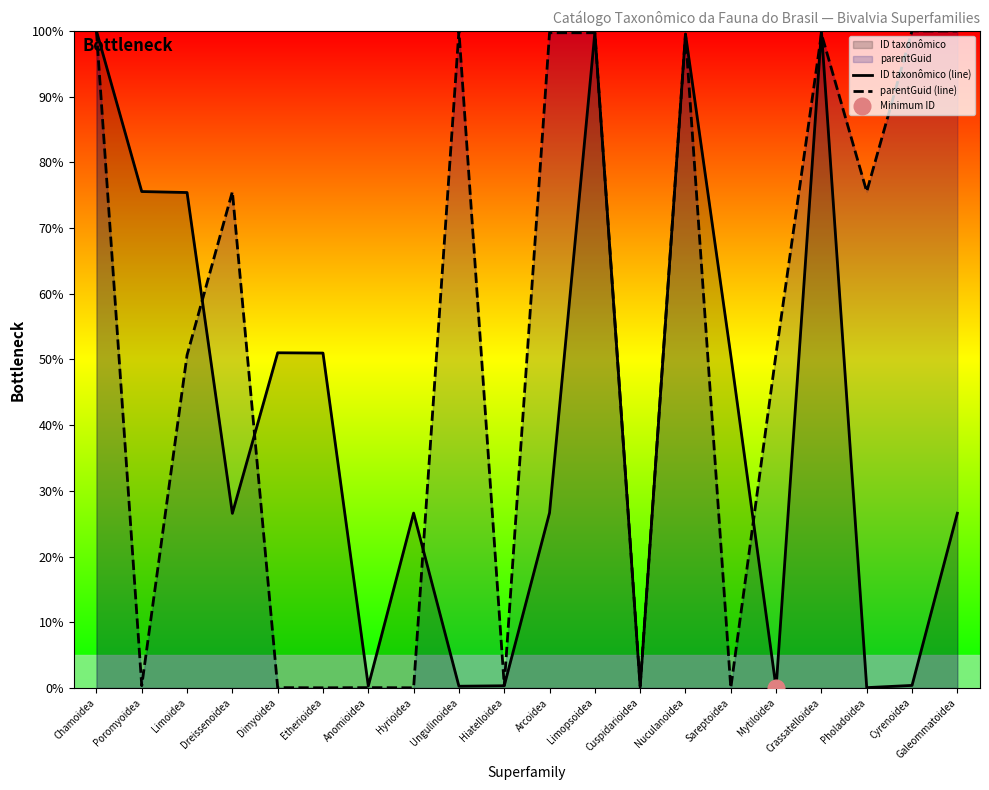

Reading left to right, what are all the values shown in this chart?

ID taxonômico (line): Chamoidea=100.0	Poromyoidea=75.5	Limoidea=75.4	Dreissenoidea=26.6	Dimyoidea=51.0	Etherioidea=51.0	Anomioidea=0.3	Hyrioidea=26.6	Ungulinoidea=0.3	Hiatelloidea=0.3	Arcoidea=26.7	Limopsoidea=99.7	Cuspidarioidea=0.1	Nuculanoidea=99.5	Sareptoidea=50.6	Mytiloidea=0.0	Crassatelloidea=100.0	Pholadoidea=0.1	Cyrenoidea=0.4	Galeommatoidea=26.6
parentGuid (line): Chamoidea=100.0	Poromyoidea=0.3	Limoidea=50.7	Dreissenoidea=75.5	Dimyoidea=0.1	Etherioidea=0.0	Anomioidea=0.1	Hyrioidea=0.0	Ungulinoidea=100.0	Hiatelloidea=0.4	Arcoidea=99.7	Limopsoidea=99.7	Cuspidarioidea=0.3	Nuculanoidea=99.5	Sareptoidea=0.0	Mytiloidea=50.9	Crassatelloidea=99.6	Pholadoidea=75.5	Cyrenoidea=100.0	Galeommatoidea=100.0